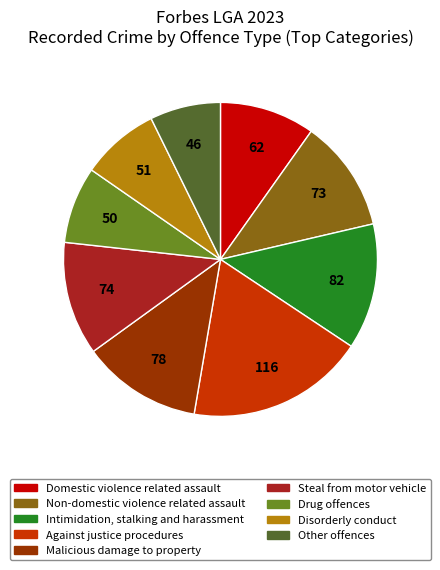

Does any single category account for the majority?

No